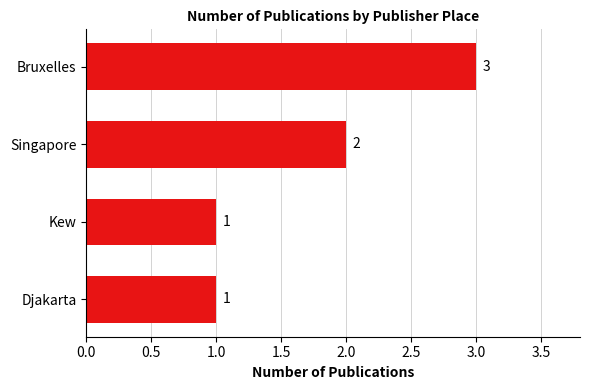

Reading top to bottom, list all the values displayed in this chart.

3	2	1	1